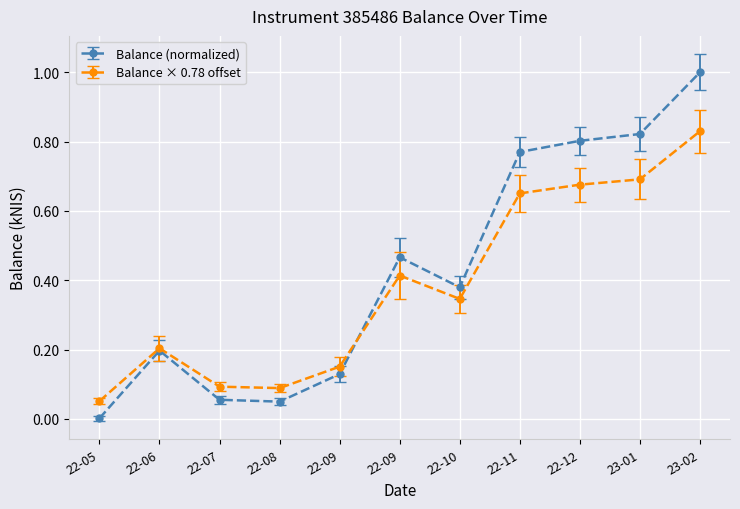

Does the chart have visible grid lines?

Yes